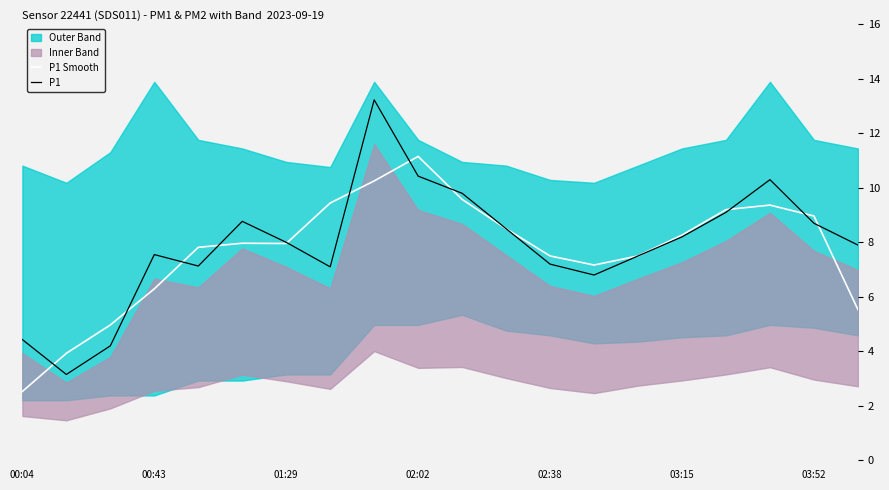

Is it true that P1 Smooth equals 1.5 at 00:04?

False